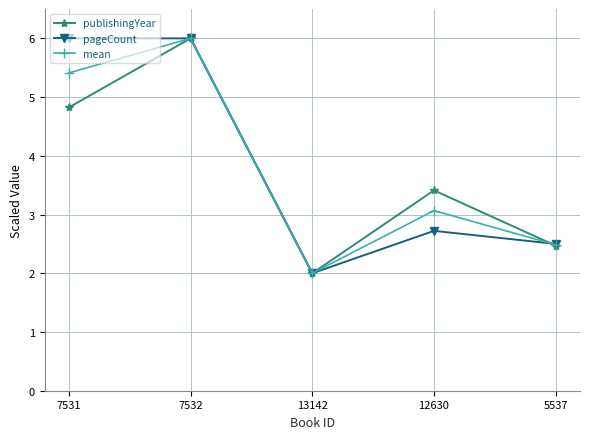

What is the sum of the mean values at 7532 and 7531?

11.4